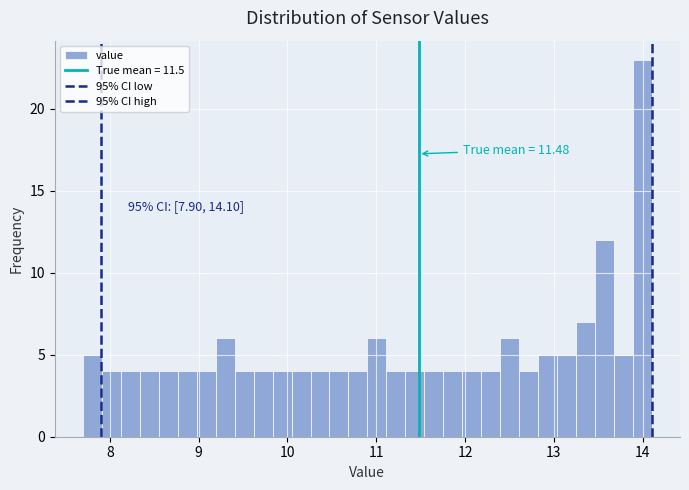

Around what value on the x-axis is the tallest bar? Give the approximate position of its centre, as read against the axis.

14.0